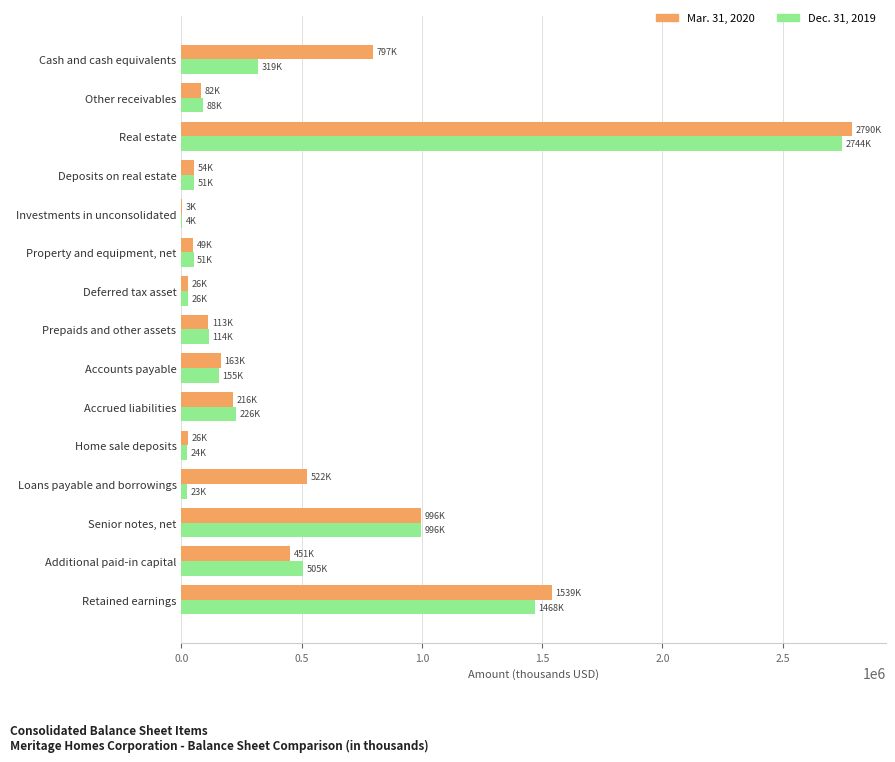

Between Accrued liabilities and Retained earnings, which series saw the biggest shift?

Mar. 31, 2020